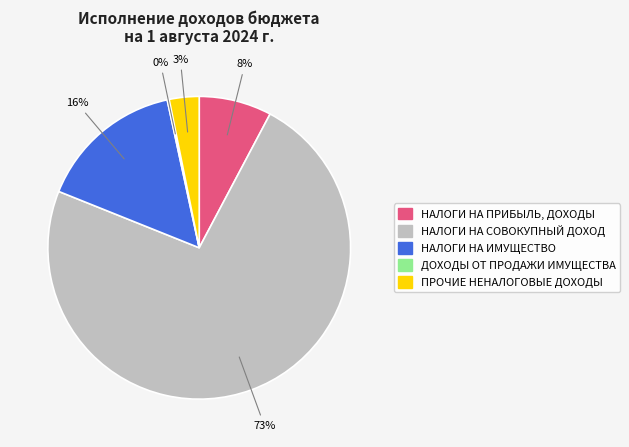

Between ПРОЧИЕ НЕНАЛОГОВЫЕ ДОХОДЫ and НАЛОГИ НА ПРИБЫЛЬ, ДОХОДЫ, which is larger?

НАЛОГИ НА ПРИБЫЛЬ, ДОХОДЫ